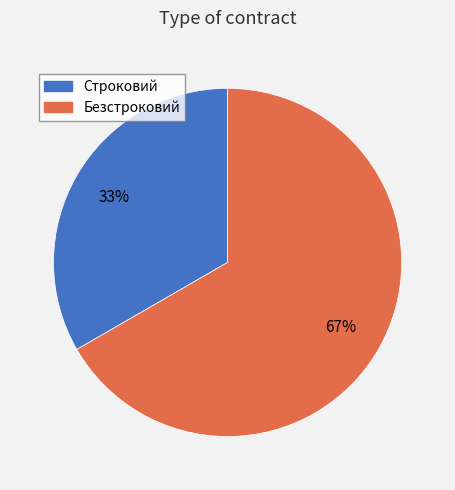

Which has a higher value, Безстроковий or Строковий?

Безстроковий